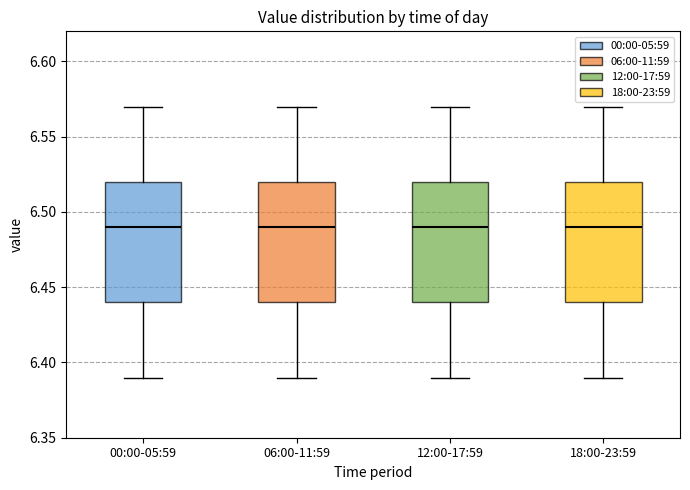

Reading left to right, read every box against the y-axis: the position of its median line, the range the box covers, and the ends of its whiskers. The values are not printed on the chart, so give them approximately, as read against the axis.

00:00-05:59: median 6.49, box 6.44 to 6.52, whiskers 6.39 to 6.57
06:00-11:59: median 6.49, box 6.44 to 6.52, whiskers 6.39 to 6.57
12:00-17:59: median 6.49, box 6.44 to 6.52, whiskers 6.39 to 6.57
18:00-23:59: median 6.49, box 6.44 to 6.52, whiskers 6.39 to 6.57